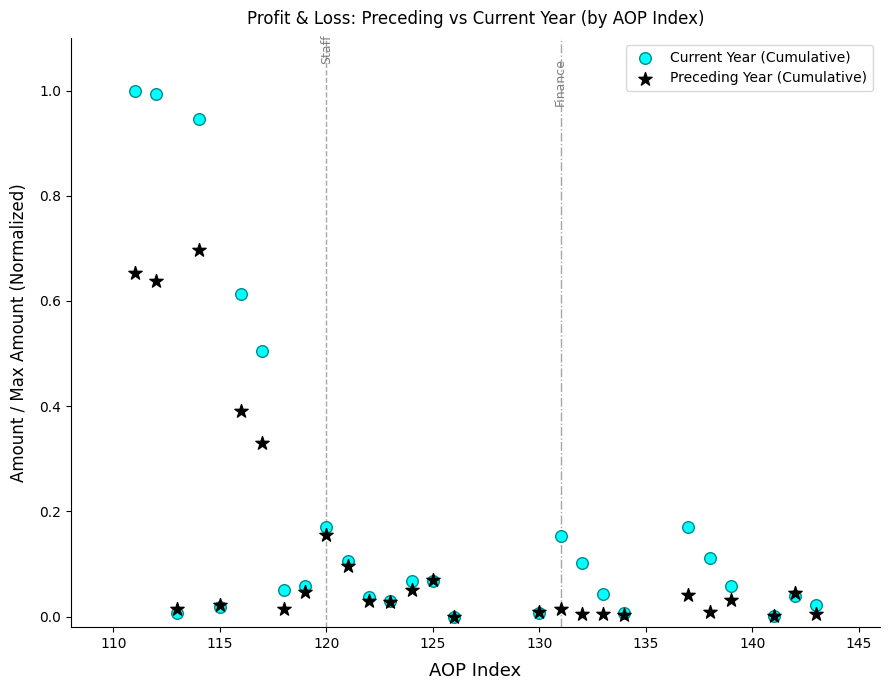

What are all the series names shown in the legend?

Current Year (Cumulative), Preceding Year (Cumulative)